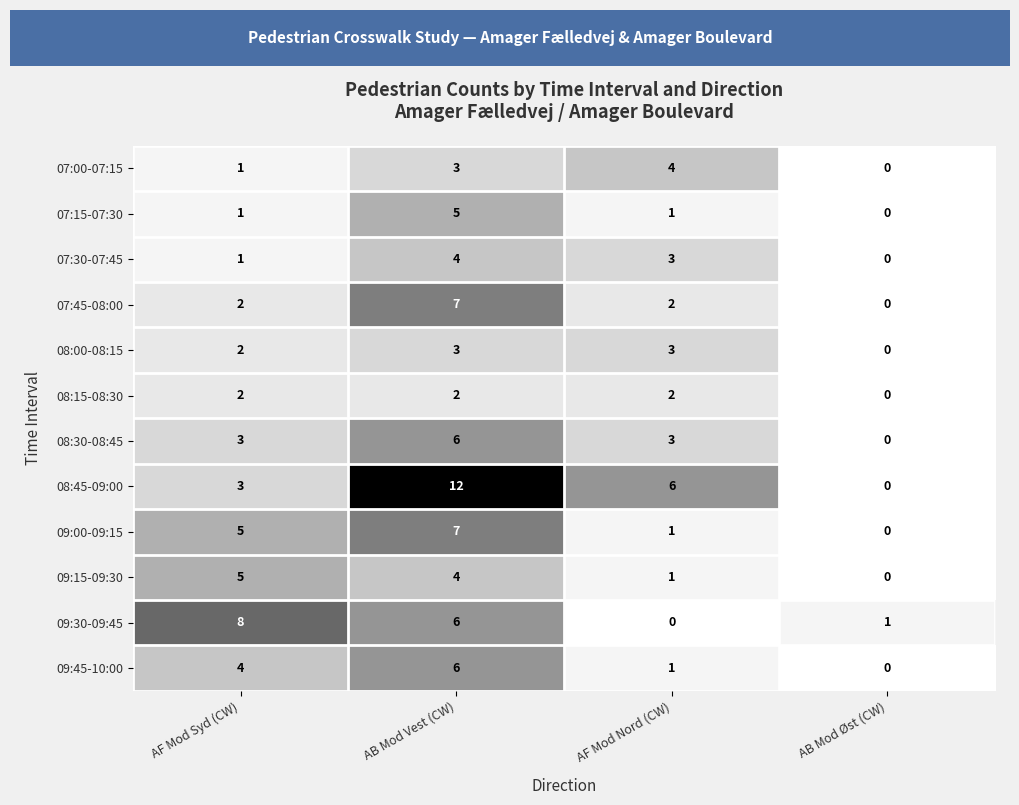

True or false: 09:45-10:00 has a value of 1 at AF Mod Nord (CW).

True